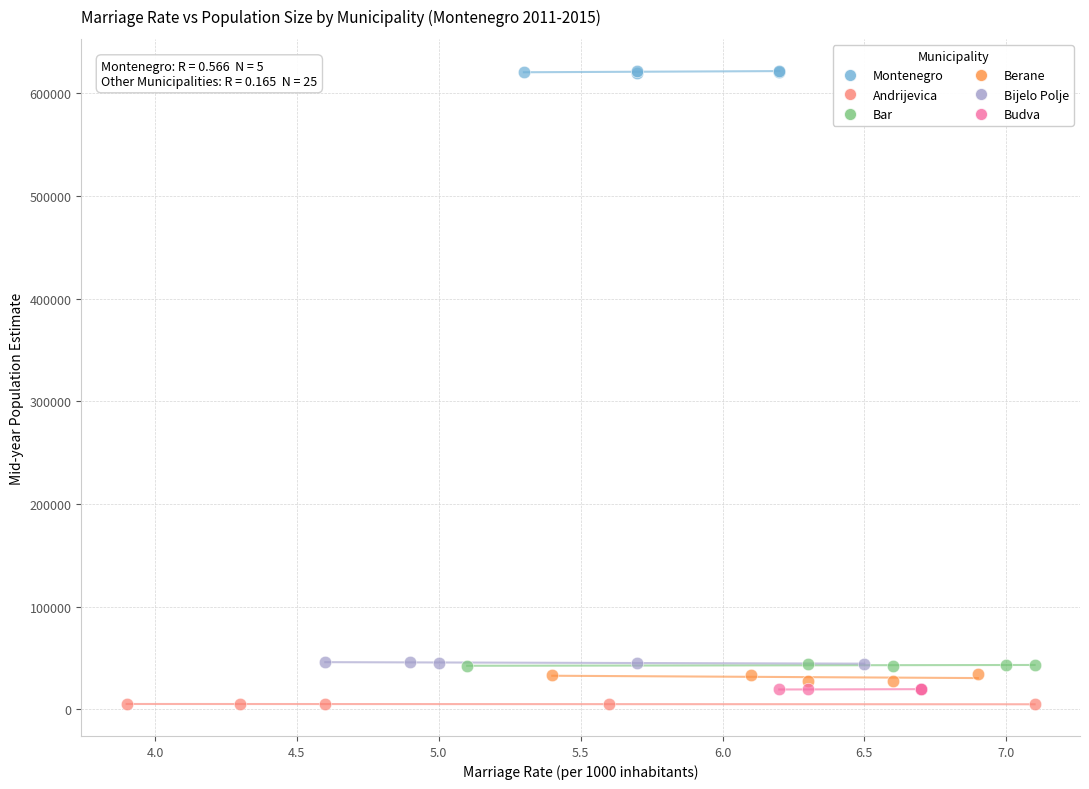

Which series contains the highest Y value?

Montenegro